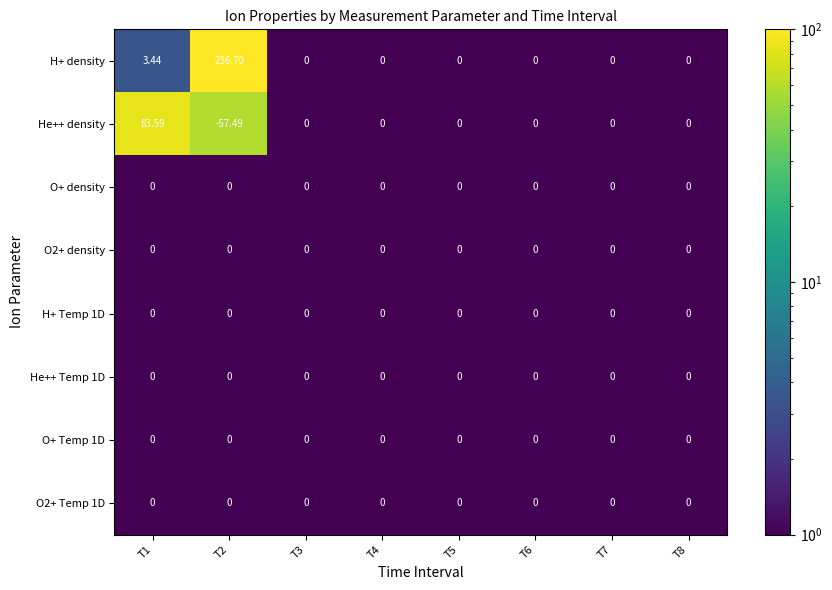

Which series has the largest range (max minus min)?

H+ density